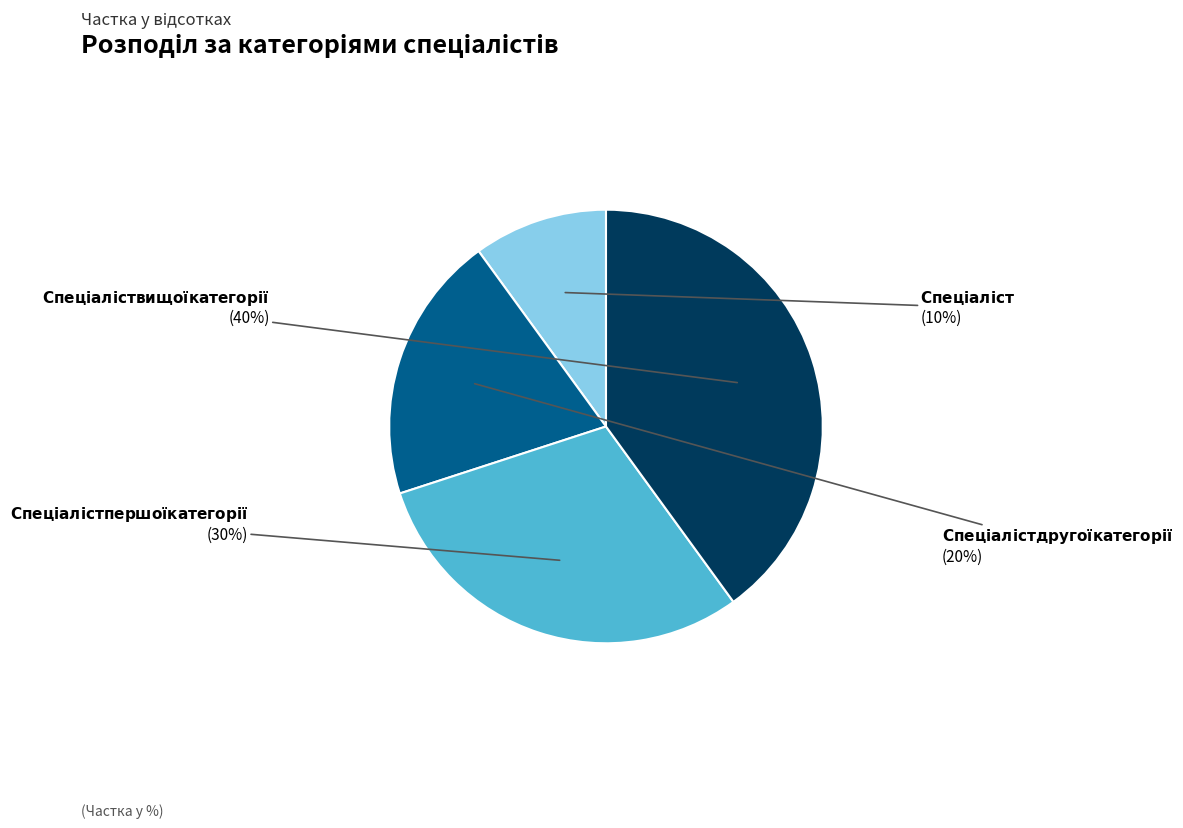

To the nearest percent, what is the difference between the largest and smallest slice percentages?

30%